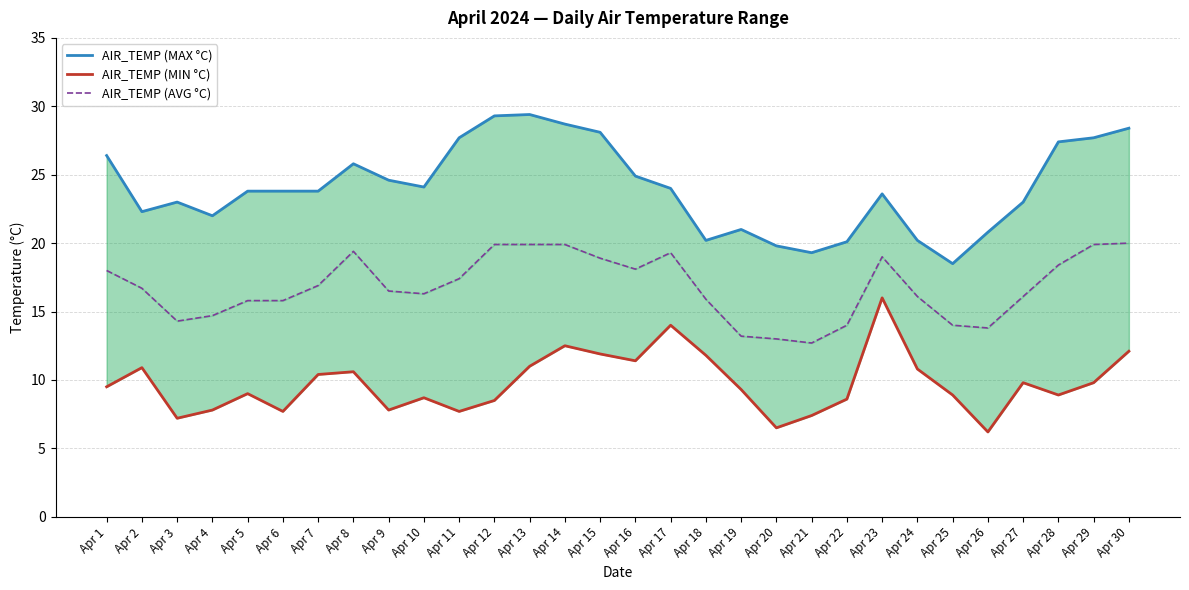

Is this an area chart (filled region under the line)?

No